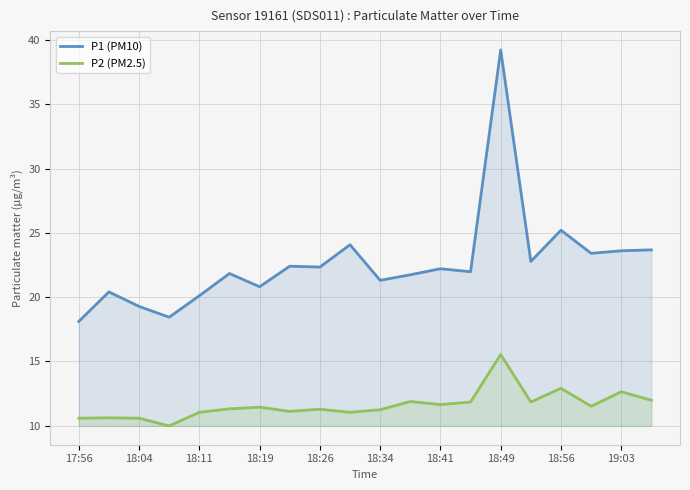

How many lines are shown in the chart?

2